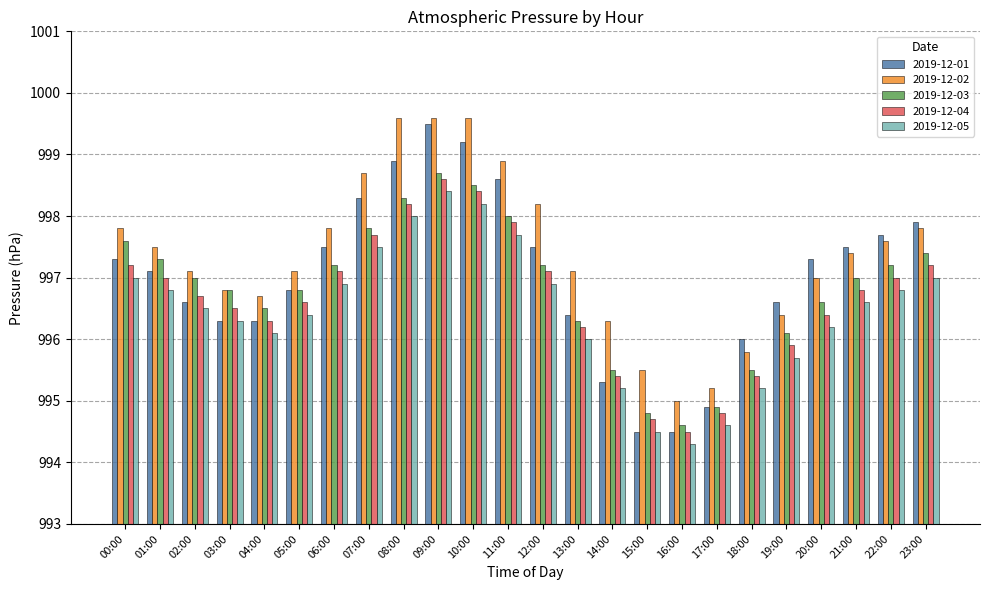

What is the difference between the maximum and minimum values in the 2019-12-04 series?

4.1